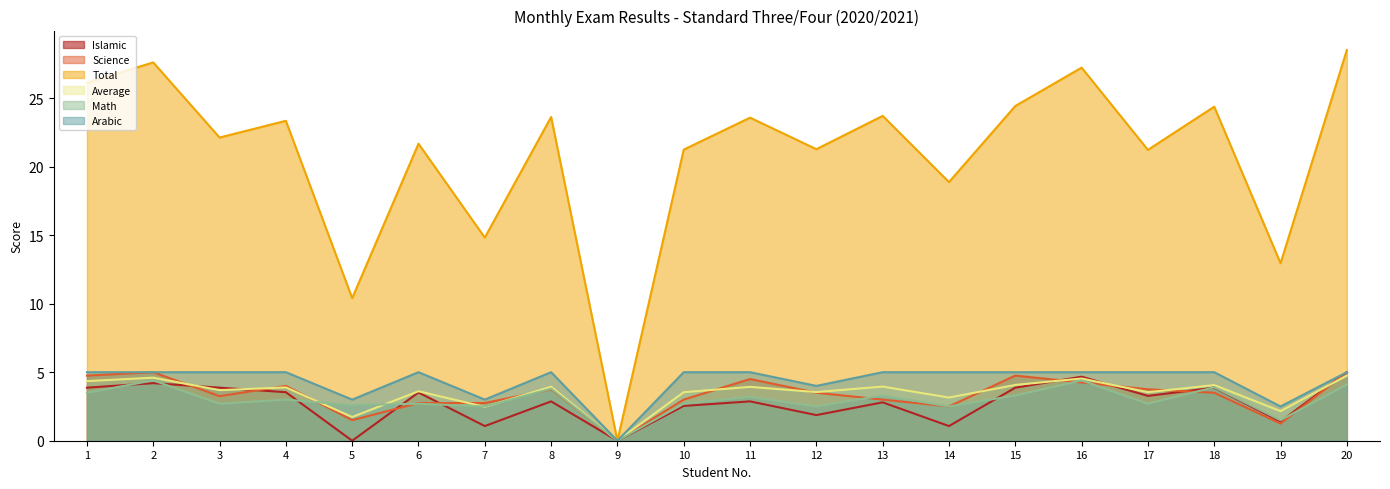

At which category is the sum across all series the highest?

20